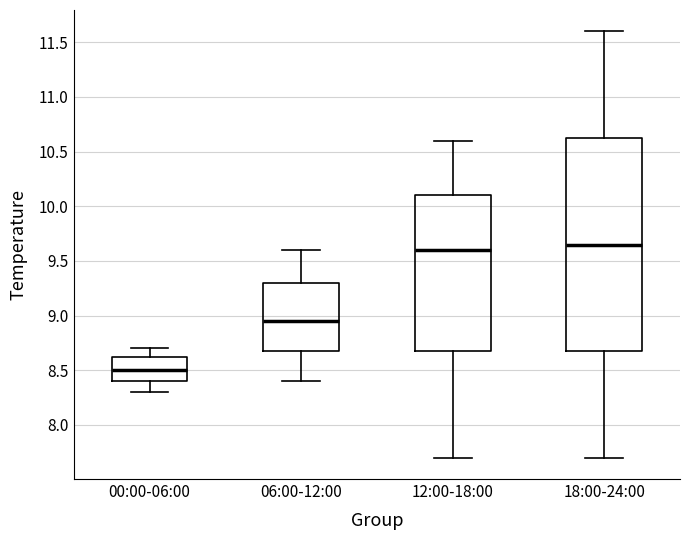

Reading left to right, read every box against the y-axis: the position of its median line, the range the box covers, and the ends of its whiskers. The values are not printed on the chart, so give them approximately, as read against the axis.

00:00-06:00: median 8.50, box 8.40 to 8.65, whiskers 8.30 to 8.70
06:00-12:00: median 8.95, box 8.70 to 9.30, whiskers 8.40 to 9.60
12:00-18:00: median 9.60, box 8.70 to 10.10, whiskers 7.70 to 10.60
18:00-24:00: median 9.65, box 8.70 to 10.65, whiskers 7.70 to 11.60